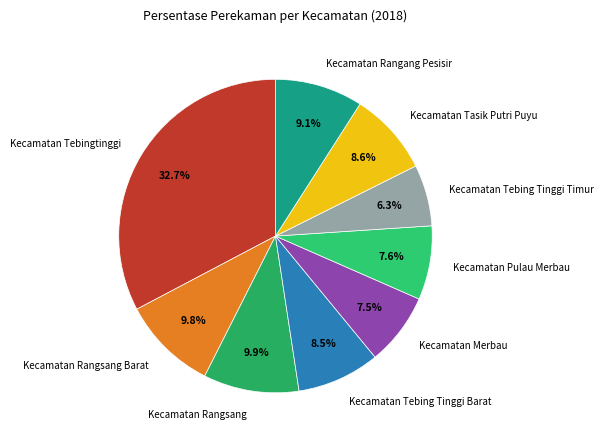

The Kecamatan Tebing Tinggi Barat slice represents 15% of the pie. True or false?

False